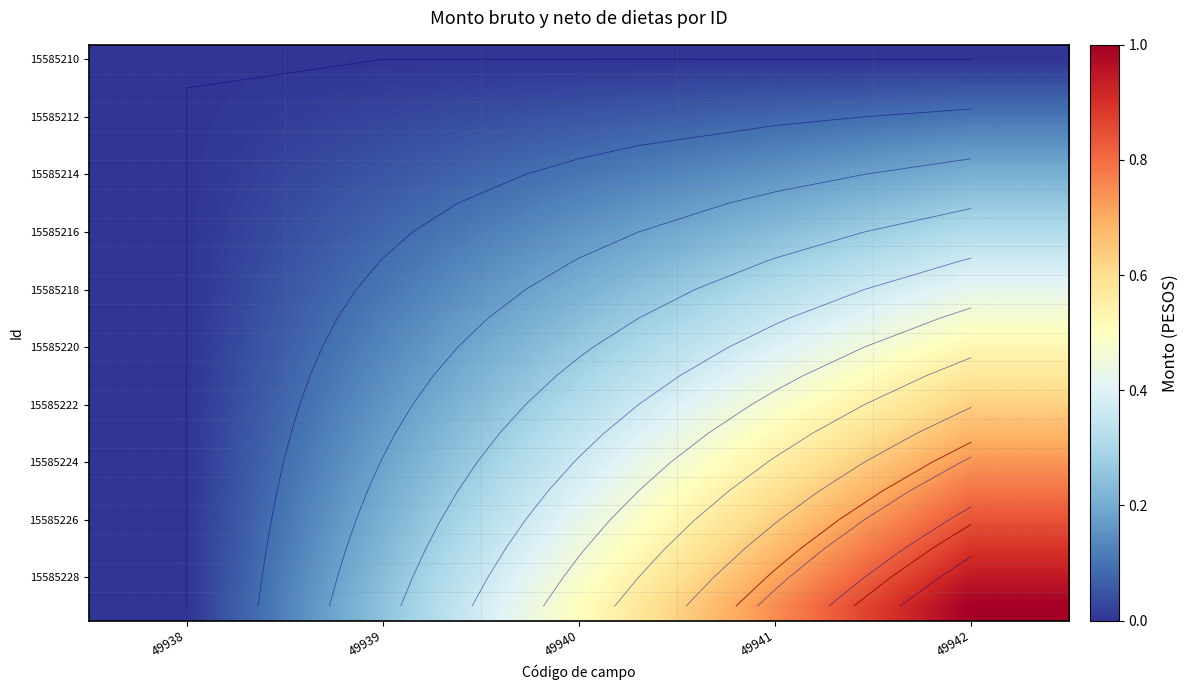

What is the total value across all series at 49941?

7.5